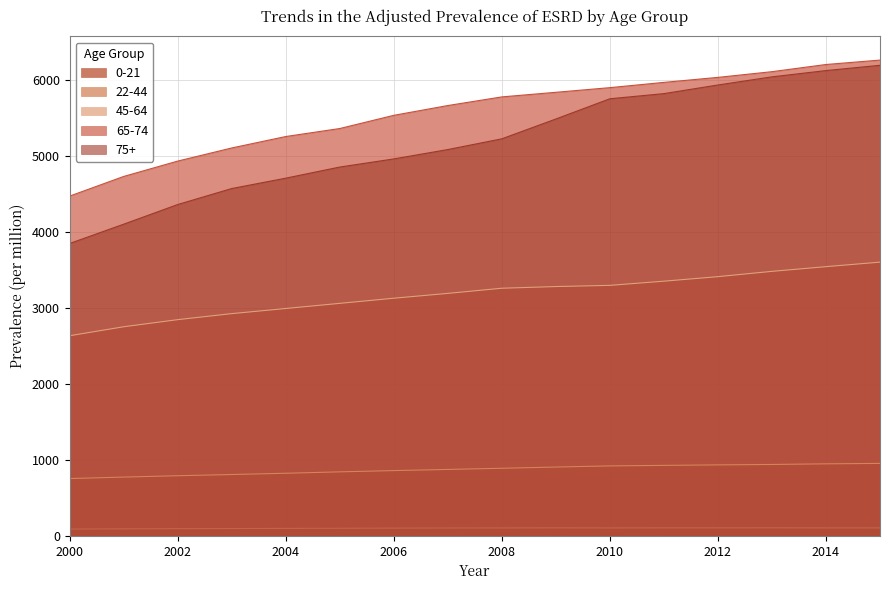

How many lines are shown in the chart?

5